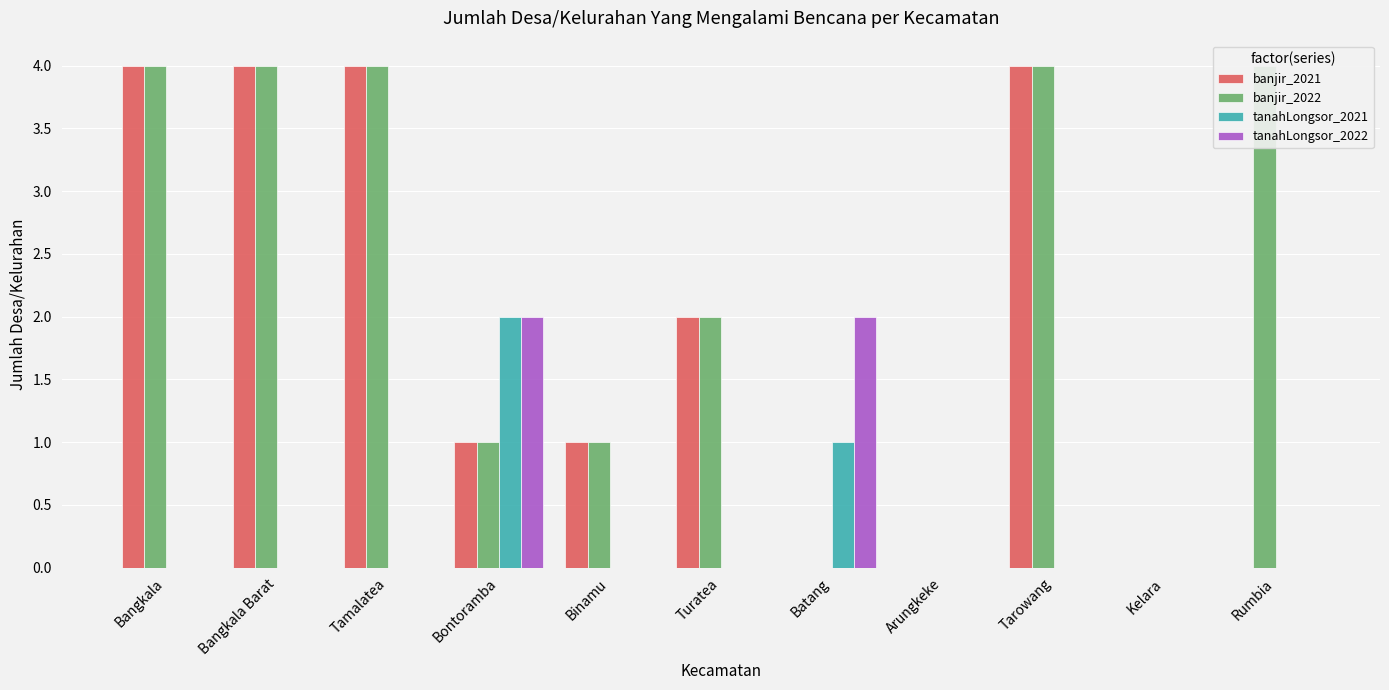

How many bars are there in total?

44